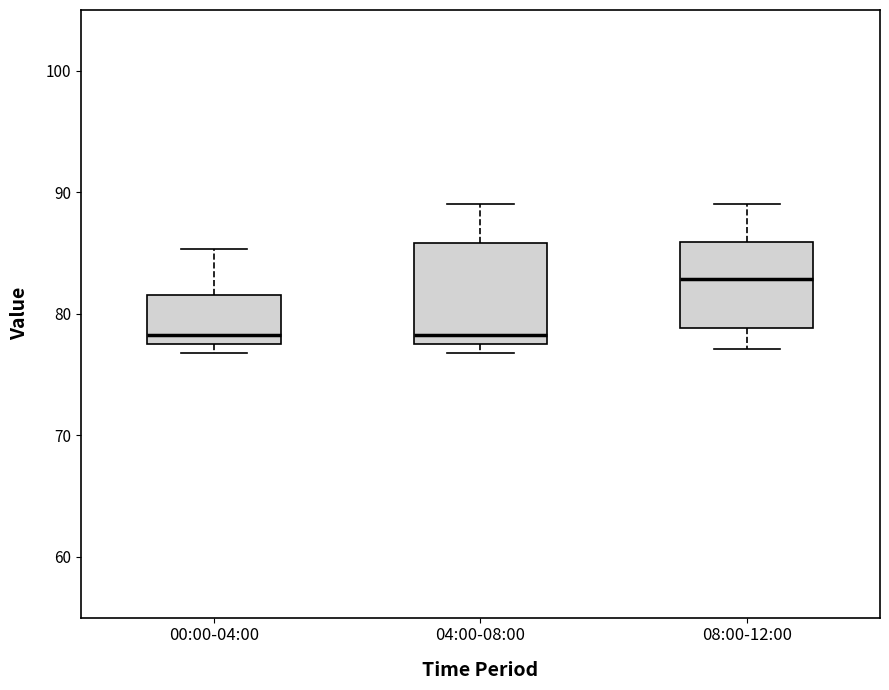

Comparing the boxes themselves (not the whiskers), which one is the tallest?

04:00-08:00